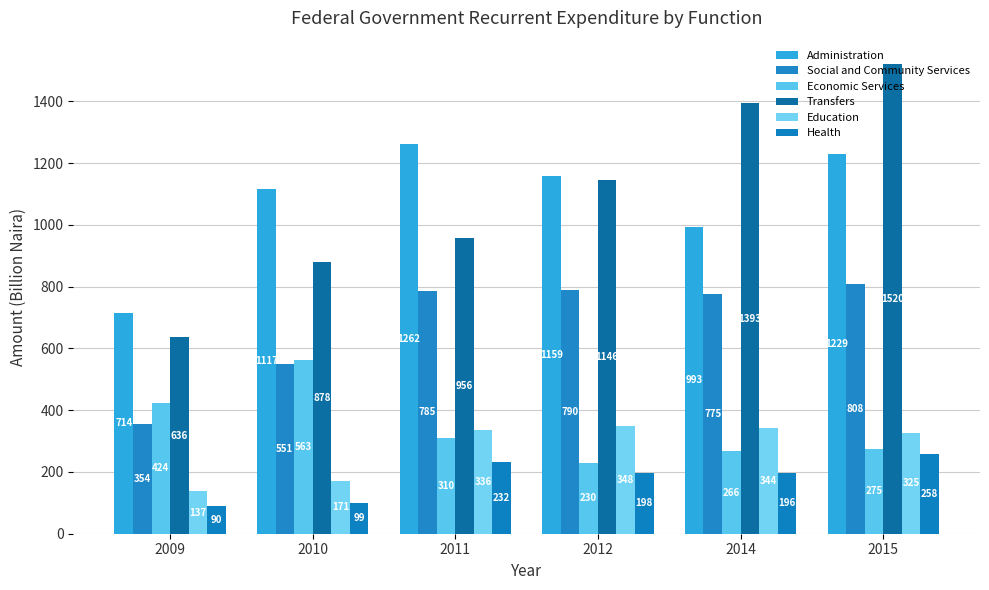

What is the total value across all series at 2014?

3966.7